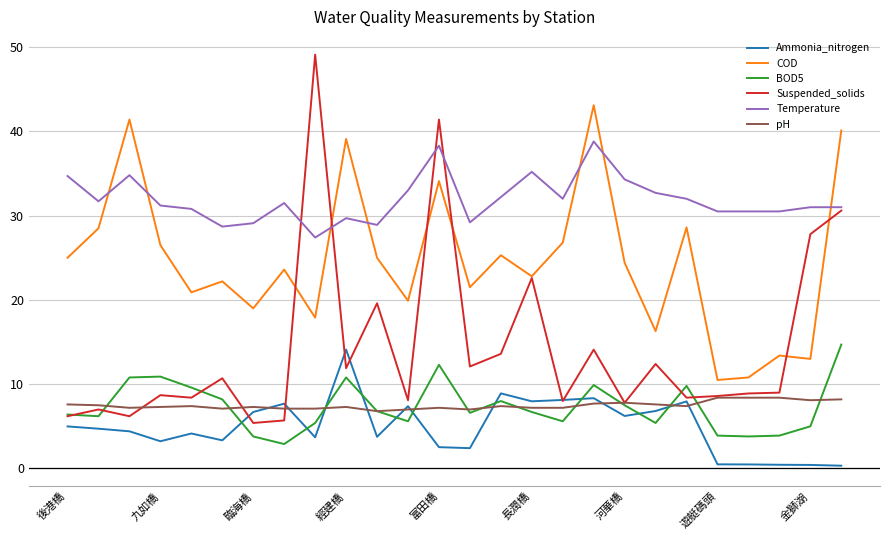

What are all the series names shown in the legend?

Ammonia_nitrogen, COD, BOD5, Suspended_solids, Temperature, pH